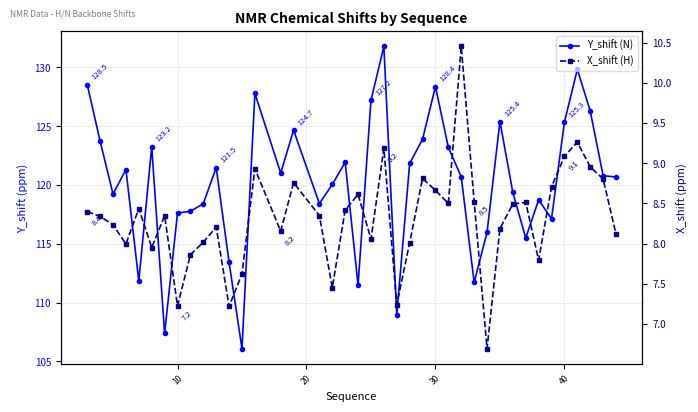

How many lines are shown in the chart?

2